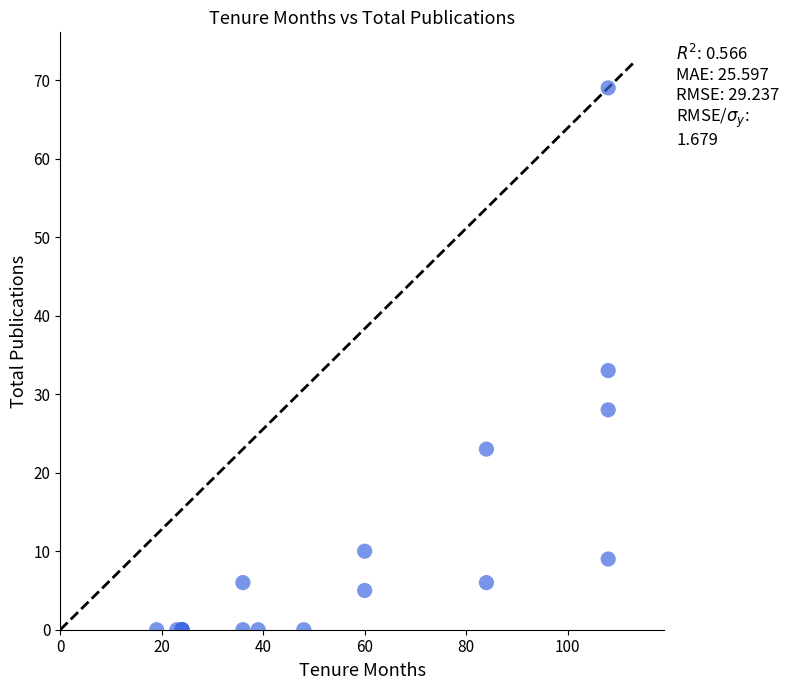

What Y value in the scatter plot is closest to 34?

33